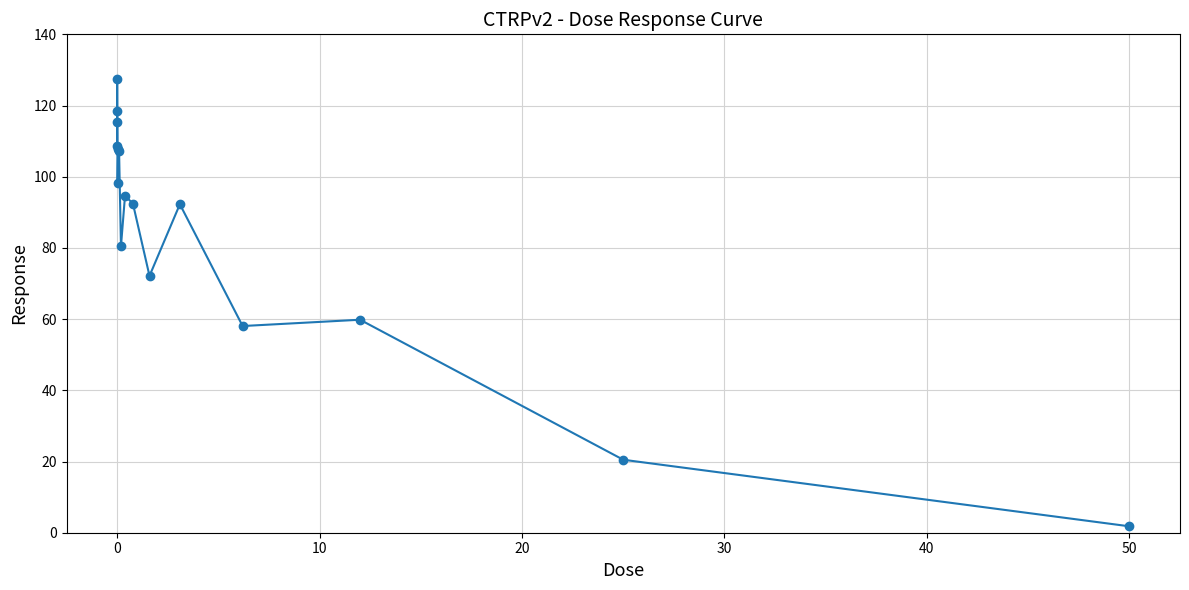

What is the difference between the maximum and minimum values?

125.7